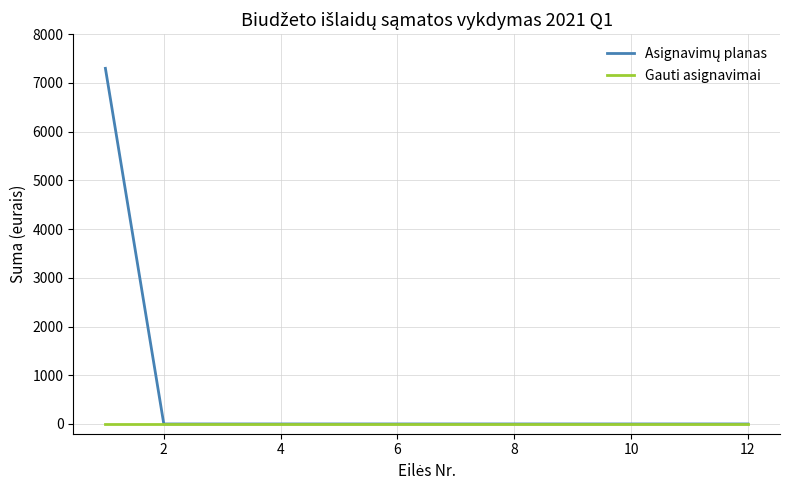

Reading right to left, transcribe all the data shown in this chart.

Asignavimų planas: 0	0	0	0	0	0	0	0	0	0	0	7300
Gauti asignavimai: 0	0	0	0	0	0	0	0	0	0	0	0